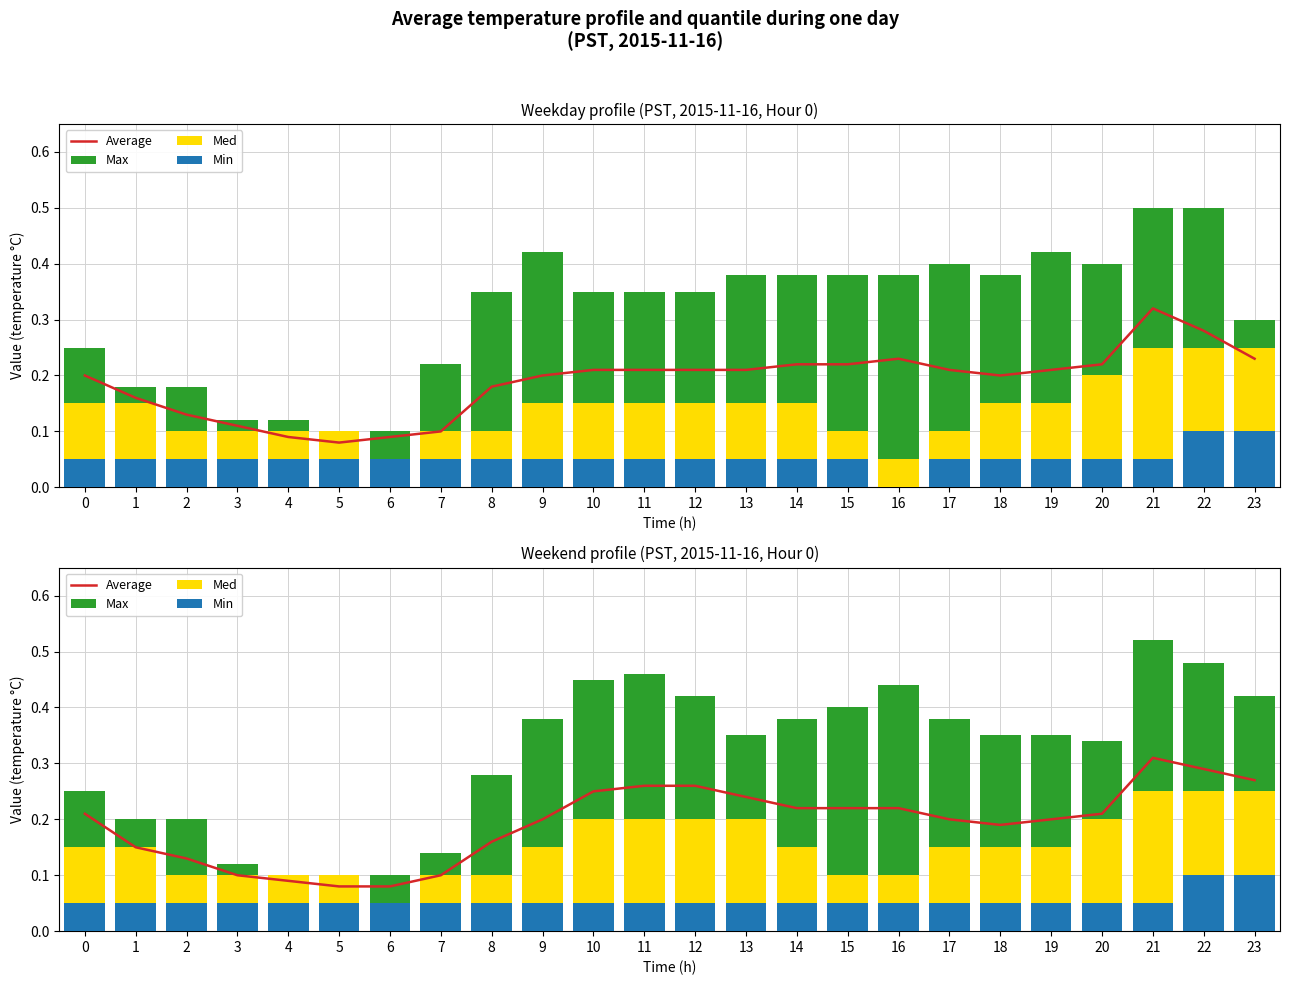

At which label does Med reach its minimum?

6